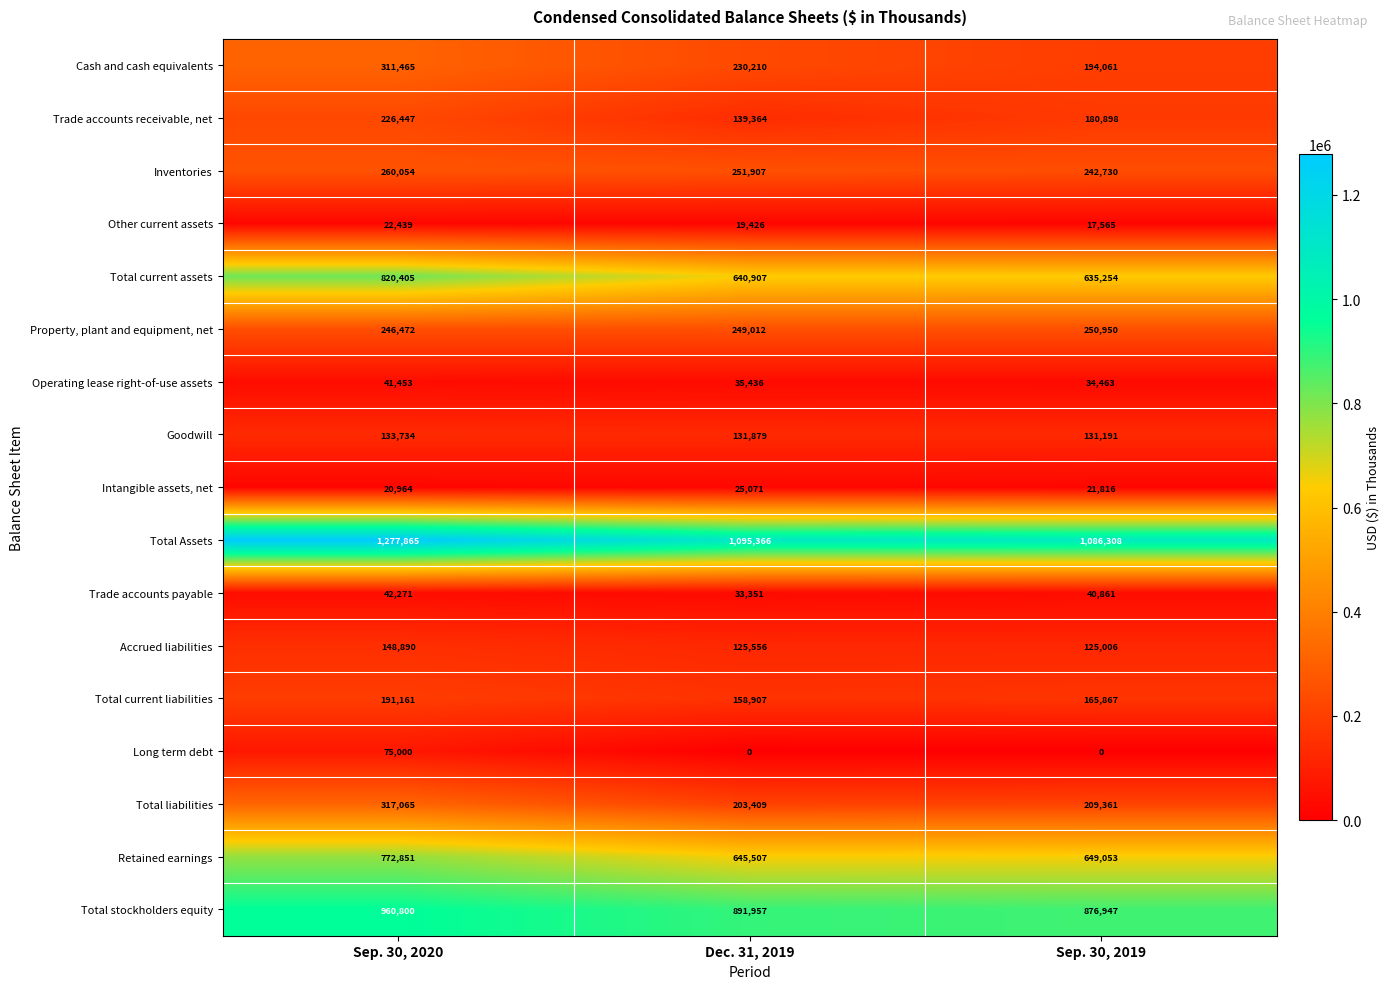

What is the lowest value of the Intangible assets, net series?

20964